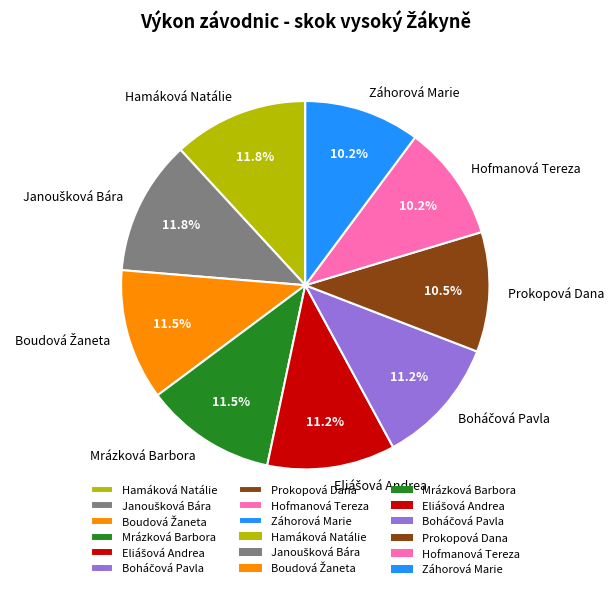

Is there any slice that represents more than half of the pie?

No